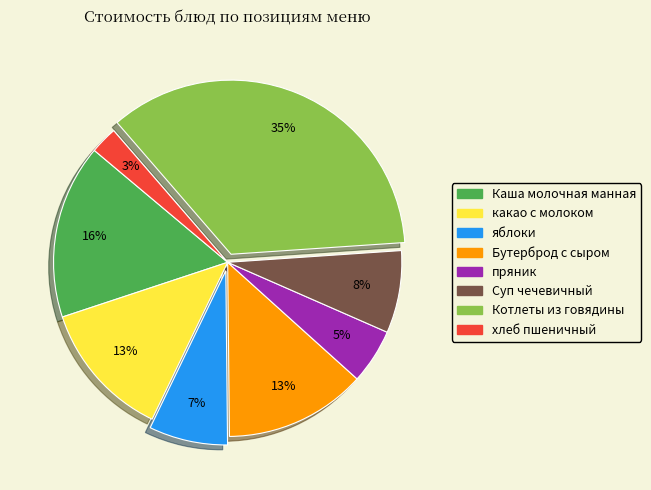

Approximately how many times larger is the value at хлеб пшеничный compared to какао с молоком?

0.2